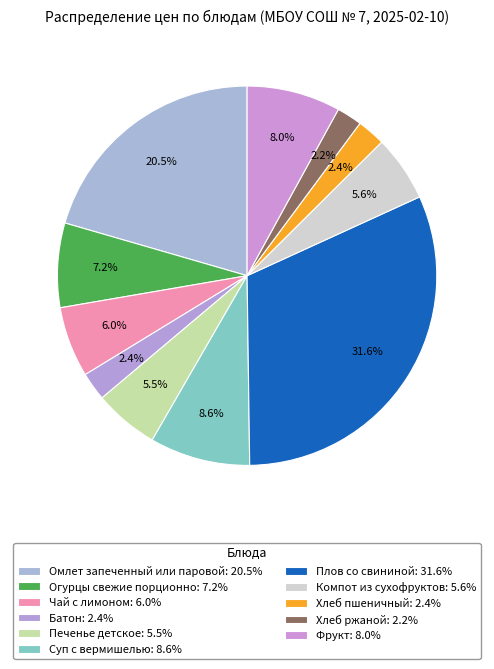

What portion of the pie excludes Фрукт?

92.0%